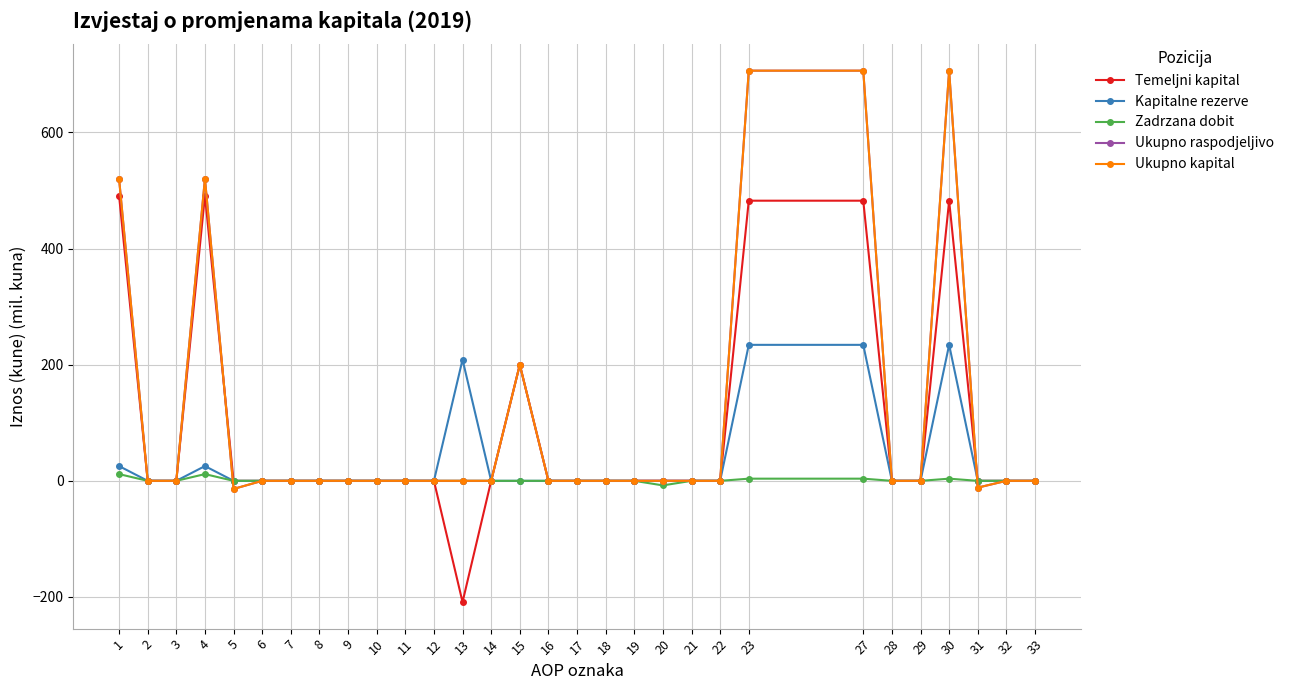

Does the chart have visible grid lines?

Yes